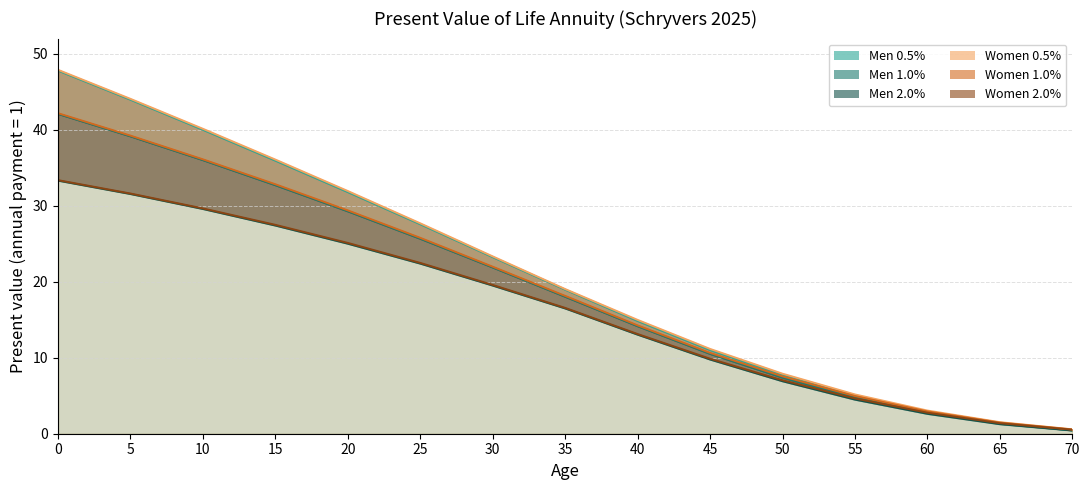

Reading left to right, transcribe all the data shown in this chart.

Men 0.5%: 0=47.8	5=44.0	10=40.0	15=35.9	20=31.8	25=27.6	30=23.2	35=19.0	40=14.8	45=11.0	50=7.7	55=5.0	60=2.9	65=1.4	70=0.5
Men 1.0%: 0=42.1	5=39.1	10=36.0	15=32.7	20=29.3	25=25.7	30=21.9	35=18.0	40=14.2	45=10.5	50=7.4	55=4.8	60=2.8	65=1.3	70=0.5
Men 2.0%: 0=33.3	5=31.6	10=29.6	15=27.4	20=25.0	25=22.4	30=19.5	35=16.5	40=13.0	45=9.8	50=6.9	55=4.5	60=2.6	65=1.3	70=0.4
Women 0.5%: 0=47.9	5=44.1	10=40.1	15=36.1	20=31.9	25=27.7	30=23.3	35=19.0	40=15.0	45=11.2	50=7.9	55=5.2	60=3.0	65=1.5	70=0.6
Women 1.0%: 0=42.2	5=39.2	10=36.1	15=32.8	20=29.4	25=25.8	30=22.0	35=18.1	40=14.3	45=10.6	50=7.5	55=5.0	60=2.9	65=1.5	70=0.6
Women 2.0%: 0=33.4	5=31.6	10=29.6	15=27.5	20=25.1	25=22.5	30=19.6	35=16.6	40=13.1	45=9.9	50=7.0	55=4.6	60=2.8	65=1.4	70=0.5